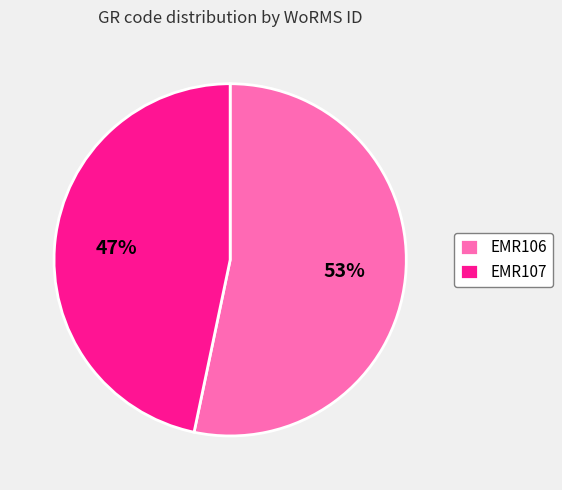

Which category accounts for the majority?

EMR106